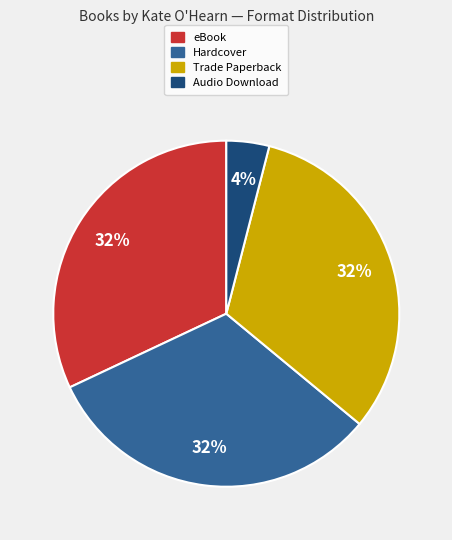

Count the number of slices in the pie.

4